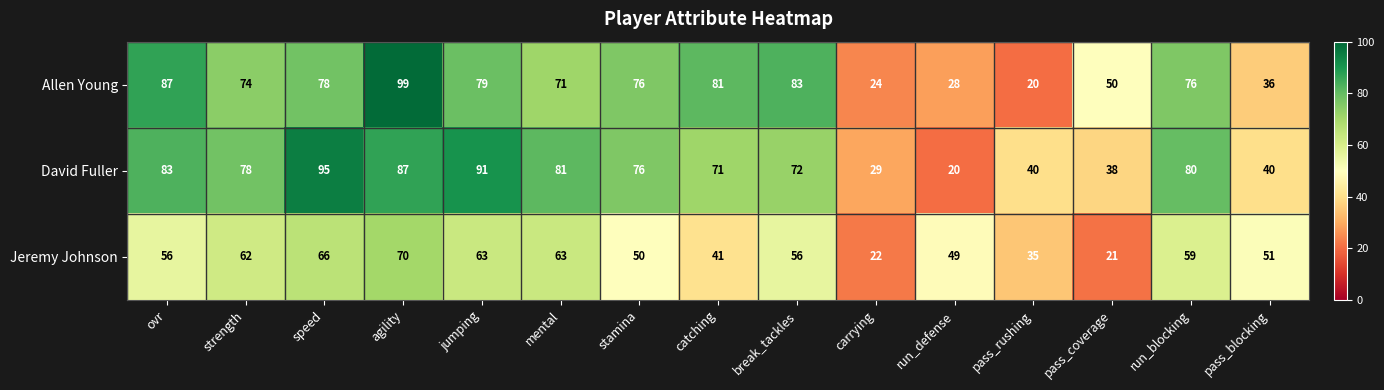

At which label does David Fuller first exceed 76?

ovr